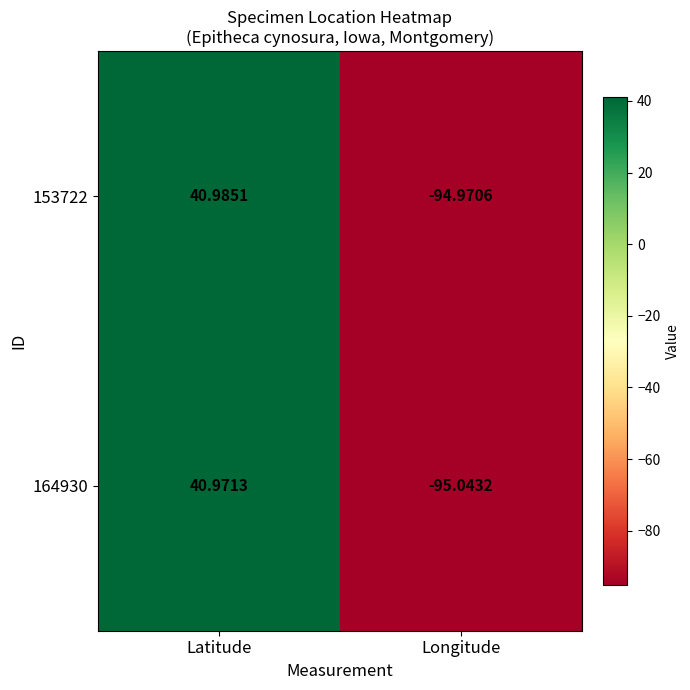

Count the number of categories in the chart.

2